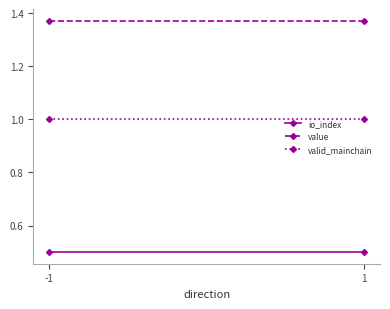

Rank the series by their maximum value, from lowest to highest.

io_index, valid_mainchain, value